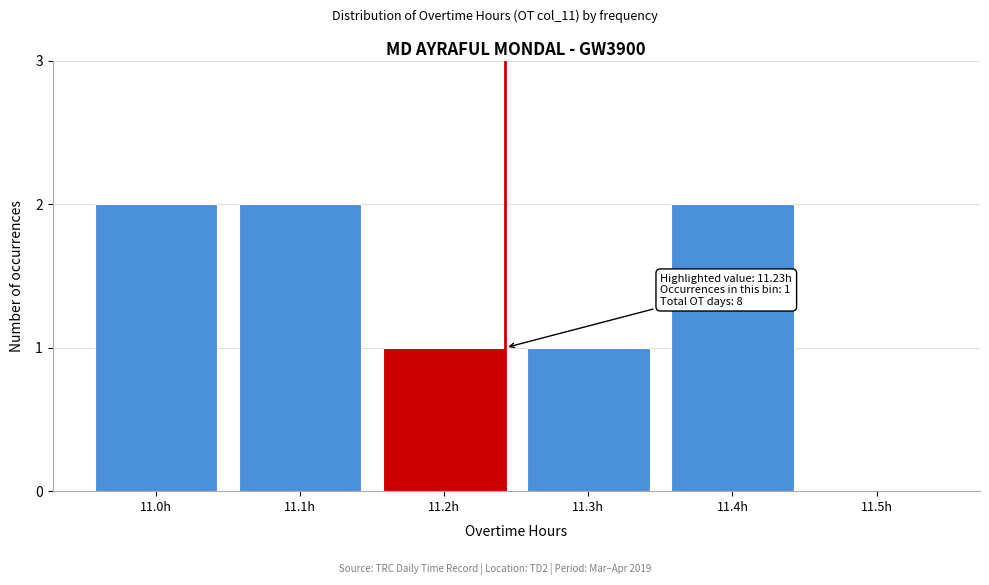

Reading left to right, list all the values displayed in this chart.

11.0h=2	11.1h=2	11.2h=1	11.3h=1	11.4h=2	11.5h=0